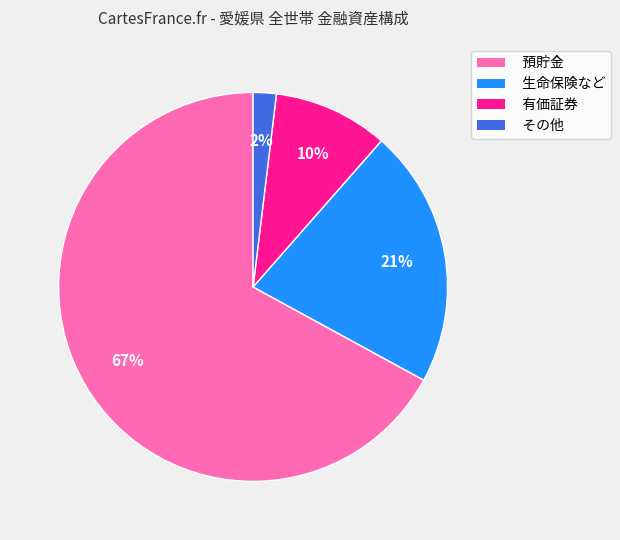

Count the number of slices in the pie.

4